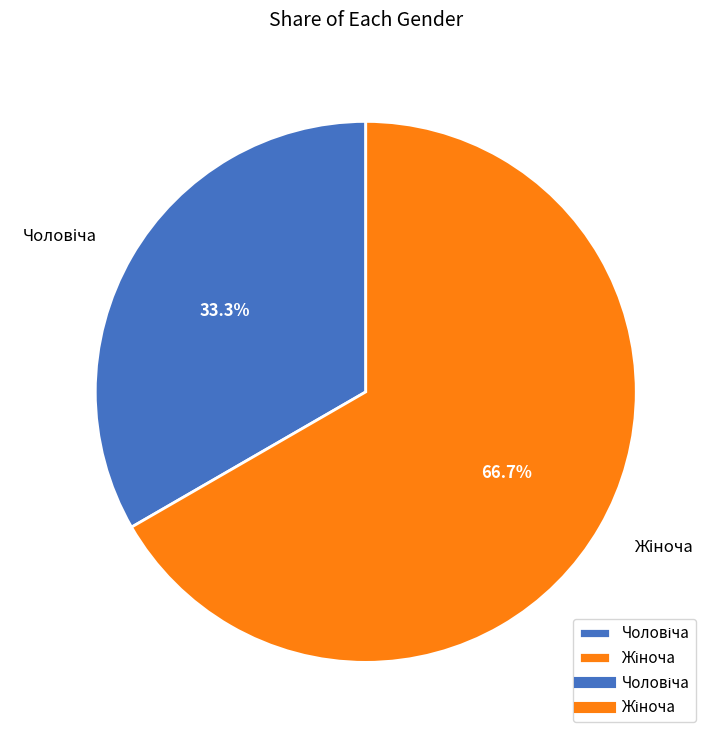

Is there a majority slice in this chart?

Yes